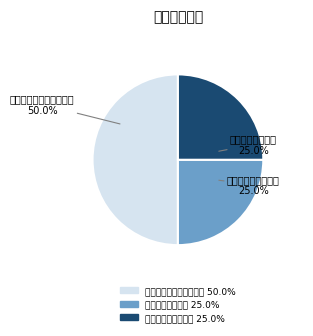

Which slice is the largest?

其他发酵酒（客家娘酒）